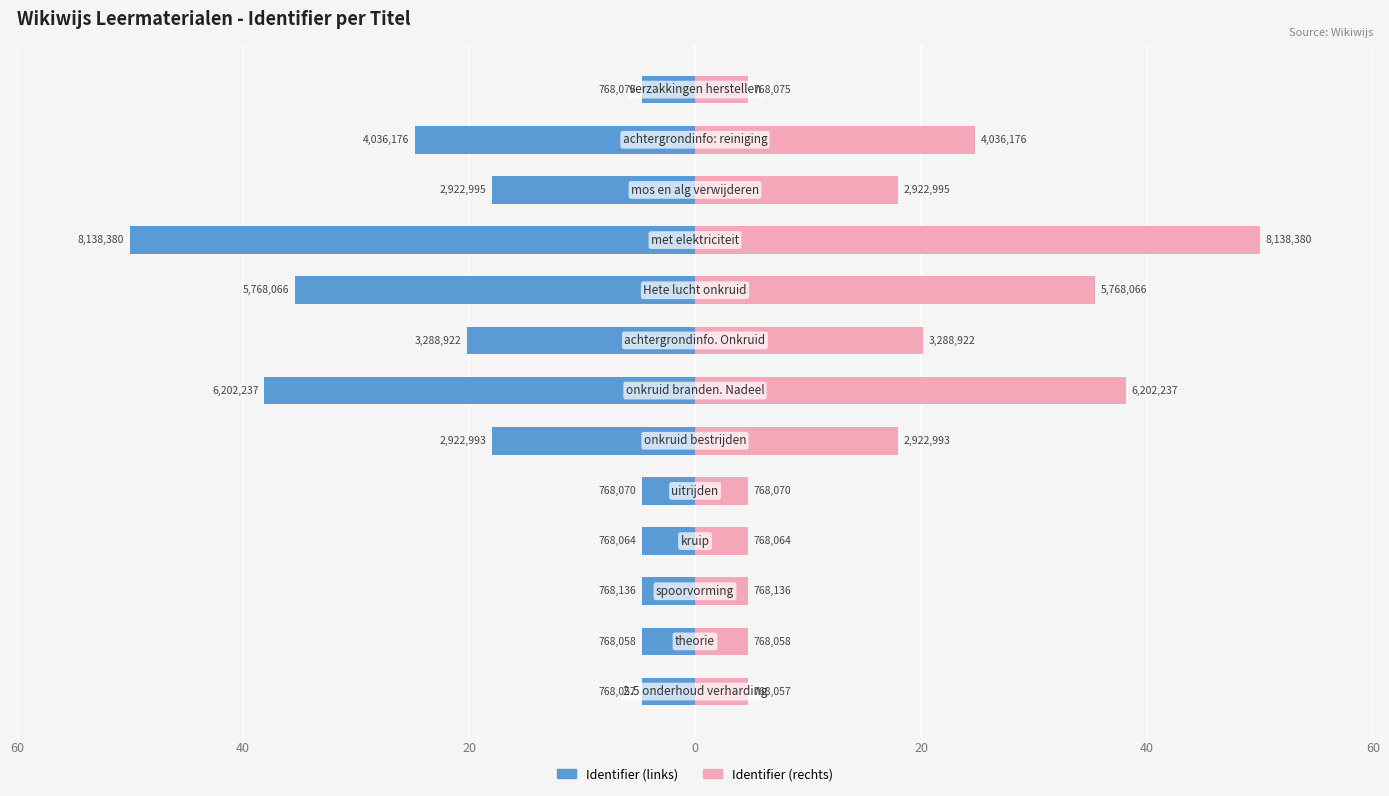

What is the sum of all Identifier (scaled left) values?

-232.8